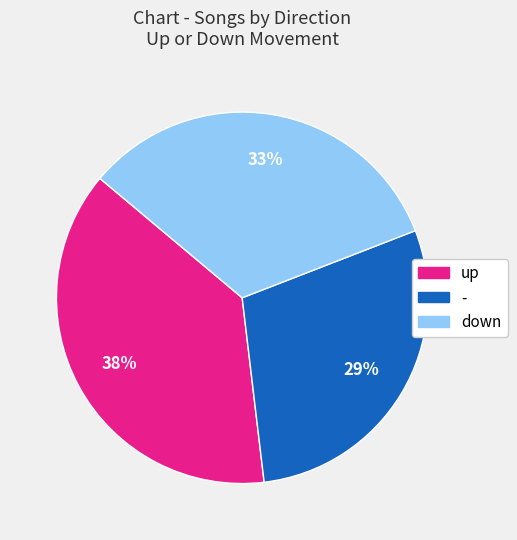

To the nearest percent, what portion does down represent?

33%